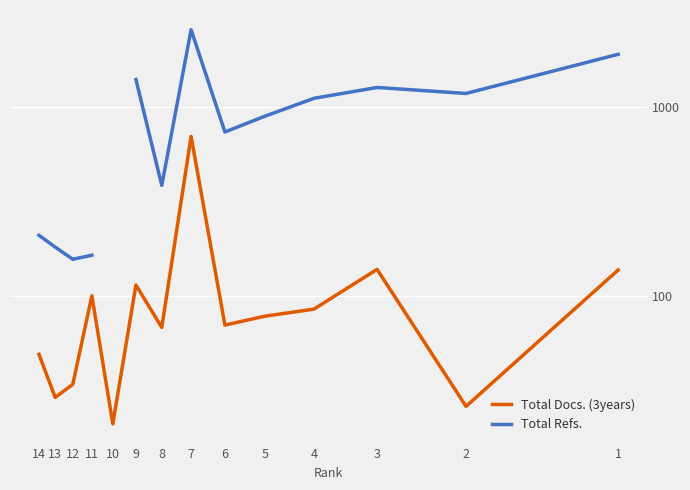

Which series has the largest range (max minus min)?

Total Refs.